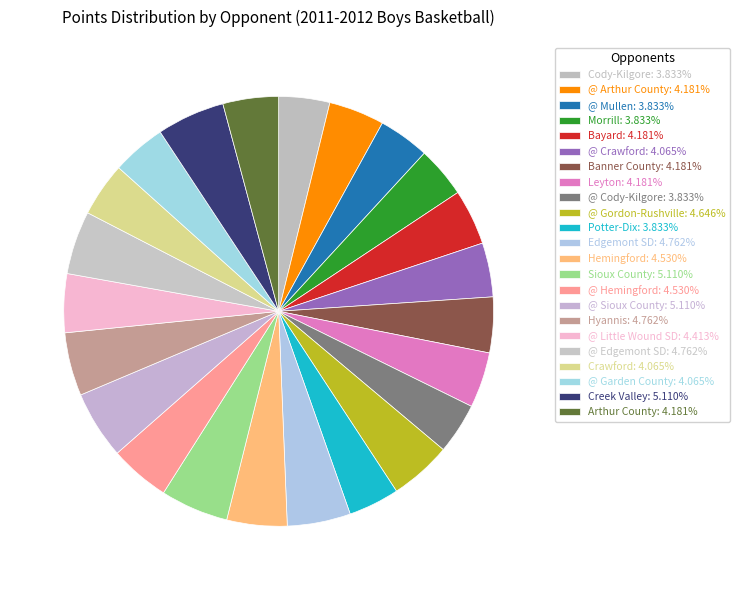

Is there a majority slice in this chart?

No